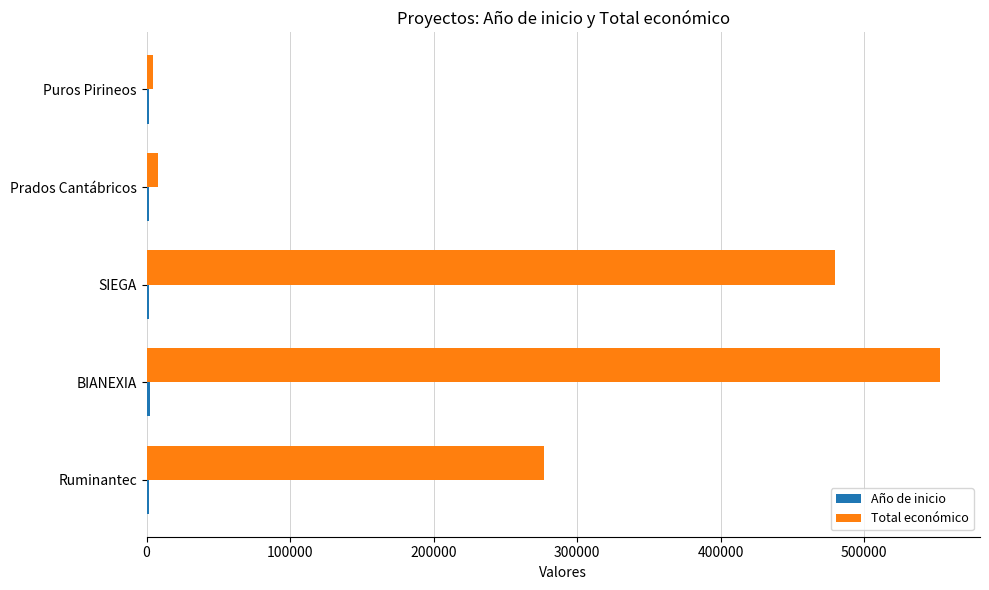

At which category does the chart reach its peak across all series?

BIANEXIA